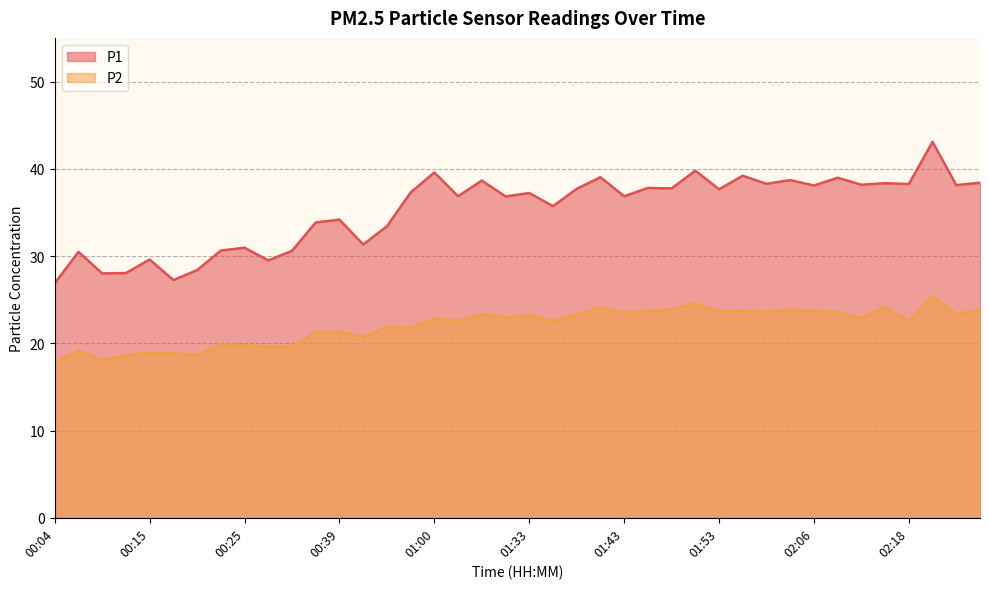

Rank the series at 01:30 from lowest to highest value.

P2, P1